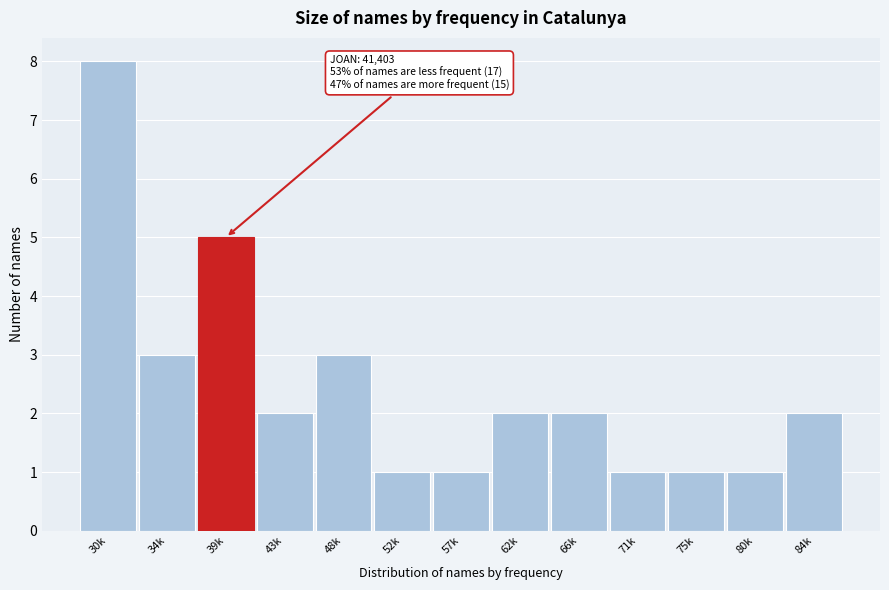

Reading left to right, transcribe all the data shown in this chart.

30k=8	34k=3	39k=5	43k=2	48k=3	52k=1	57k=1	62k=2	66k=2	71k=1	75k=1	80k=1	84k=2